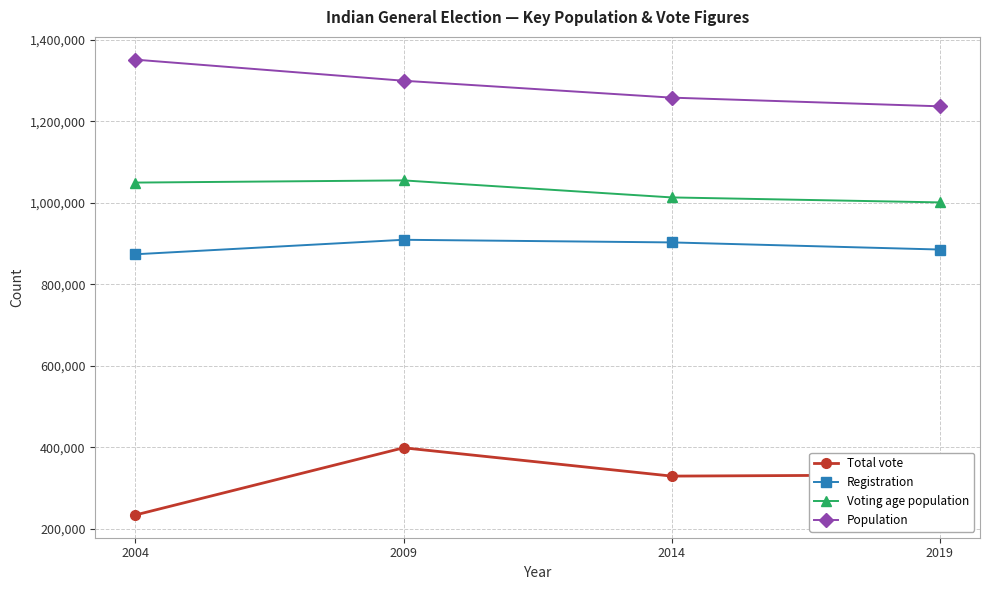

Is it true that Population equals 1299371 at 2009?

True